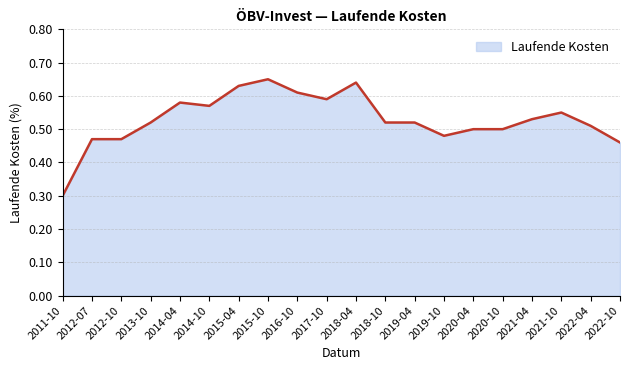

Where is the data nearest to the value 0?

2011-10